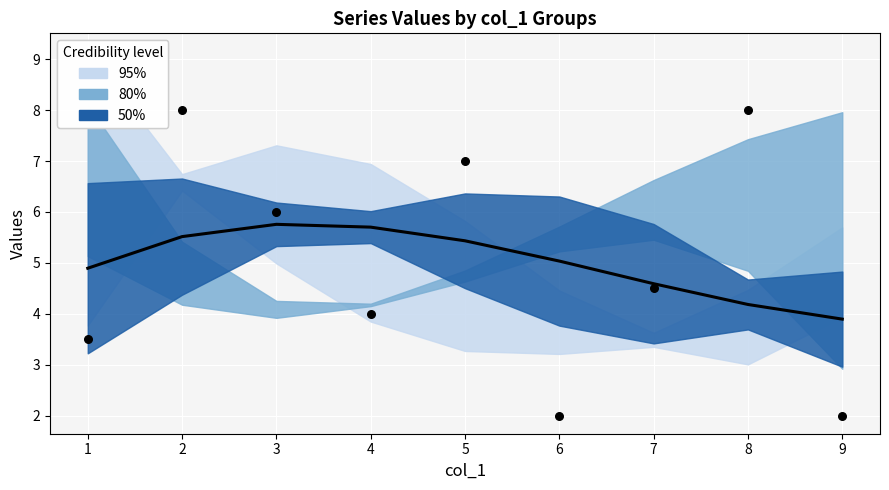

Which has a higher value, 2 or 8?

2